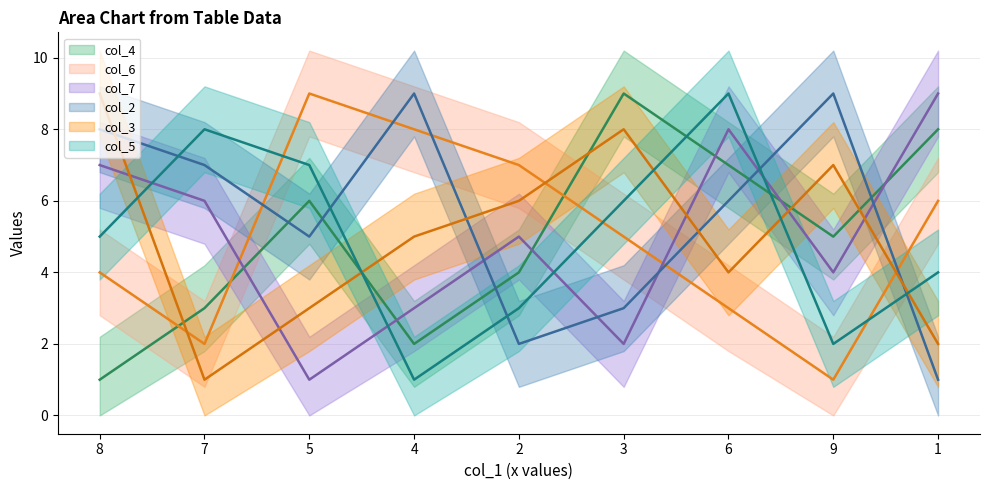

How many times do col_6 and col_3 cross each other?

3